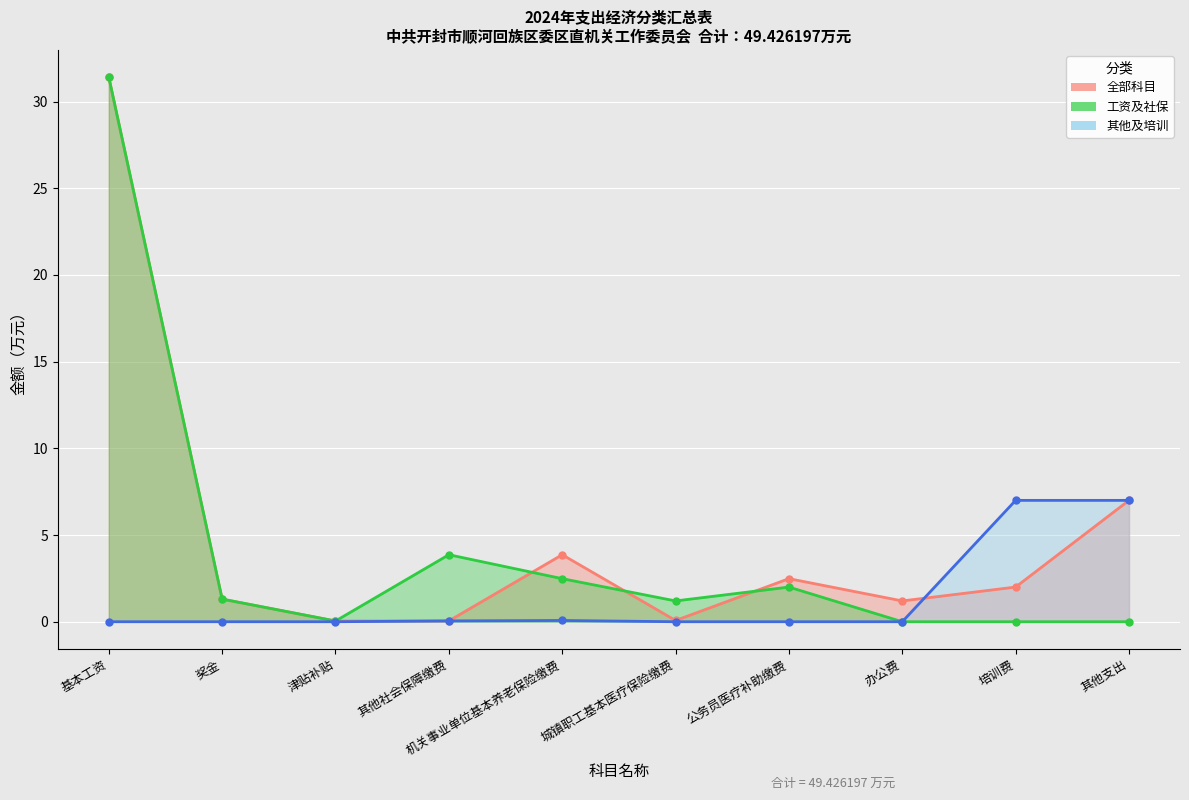

How many series are shown in this chart?

1